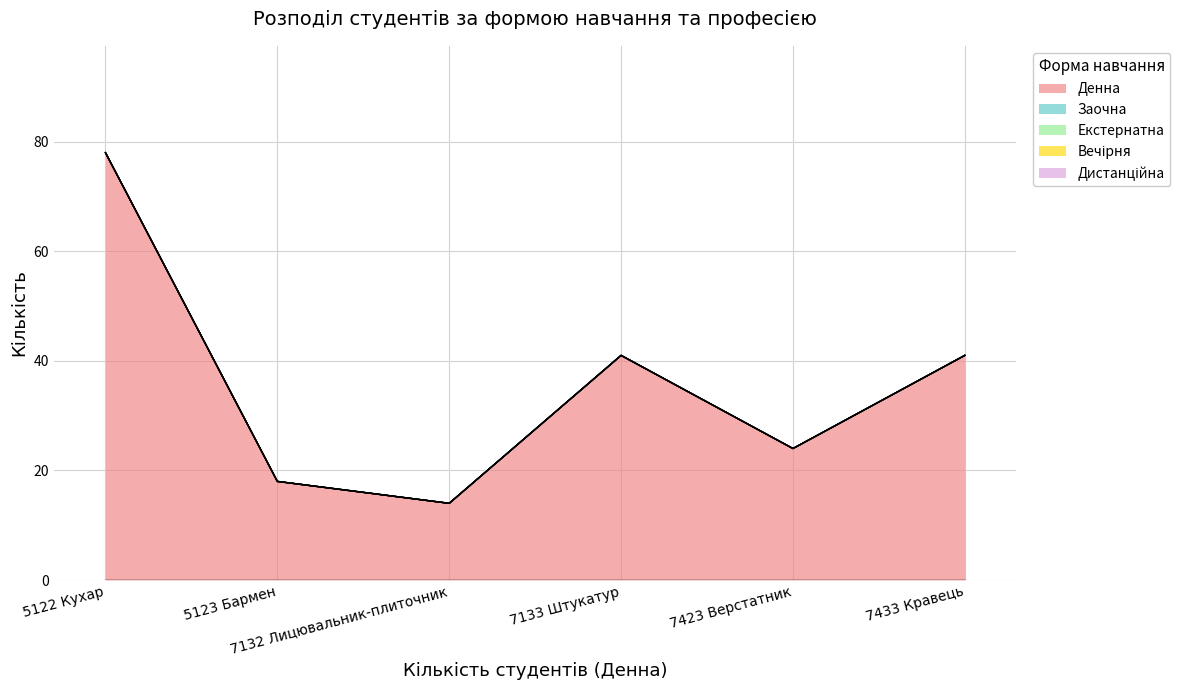

What position from the left is 7423 Верстатник?

5